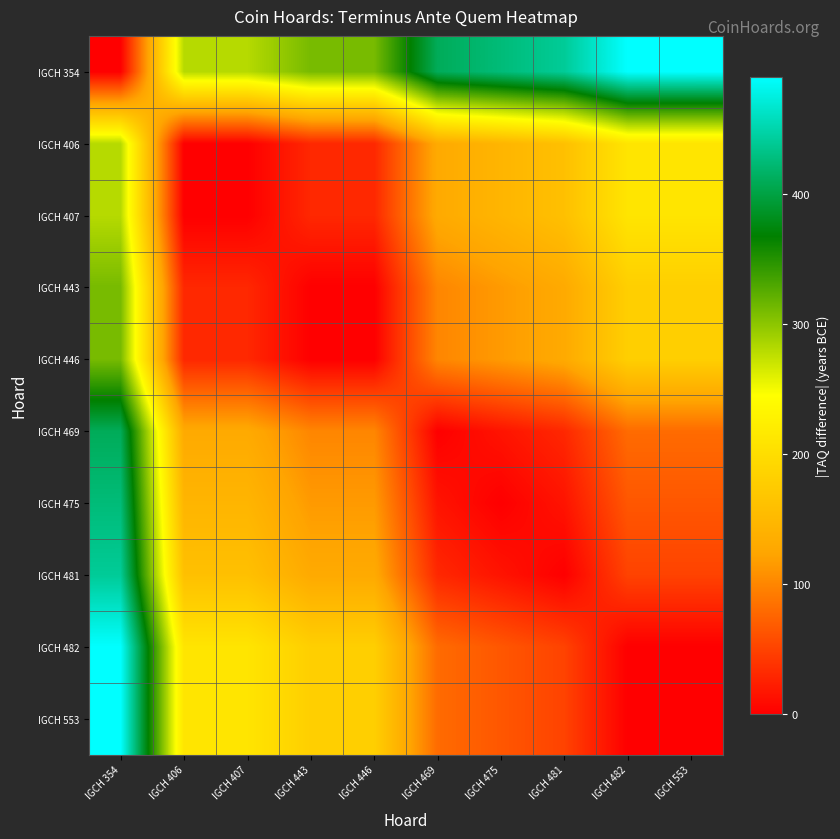

At how many categories does at least one series exceed 328?

6